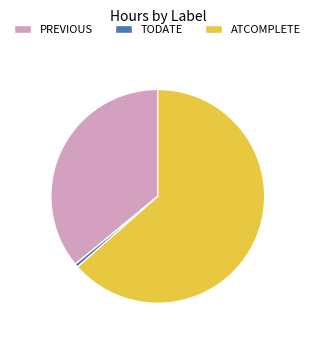

Approximately how many times larger is the value at PREVIOUS compared to ATCOMPLETE?

0.6